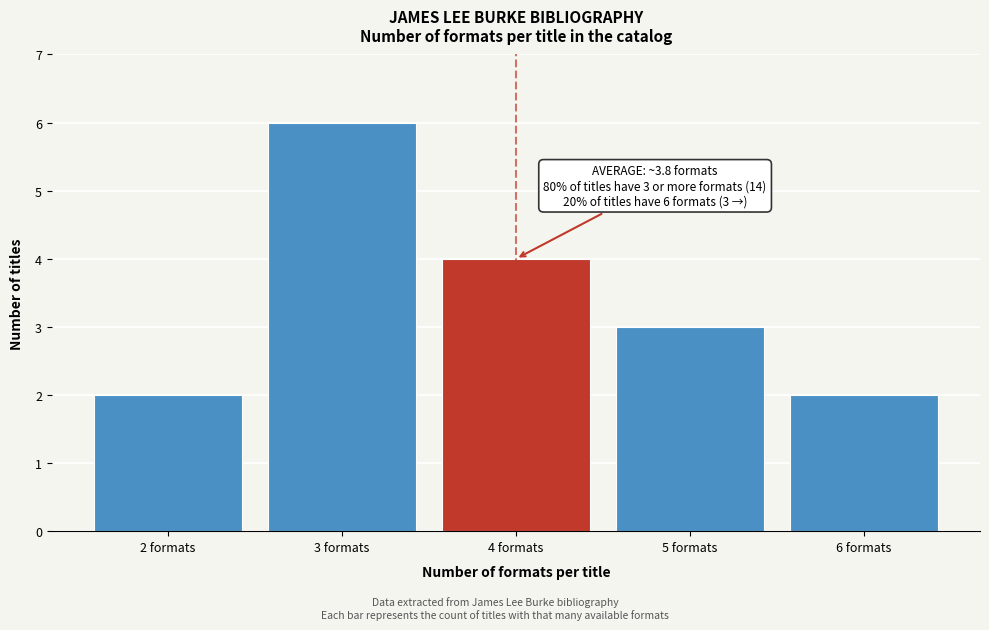

Reading left to right, extract all data points from this chart.

2 formats=2	3 formats=6	4 formats=4	5 formats=3	6 formats=2